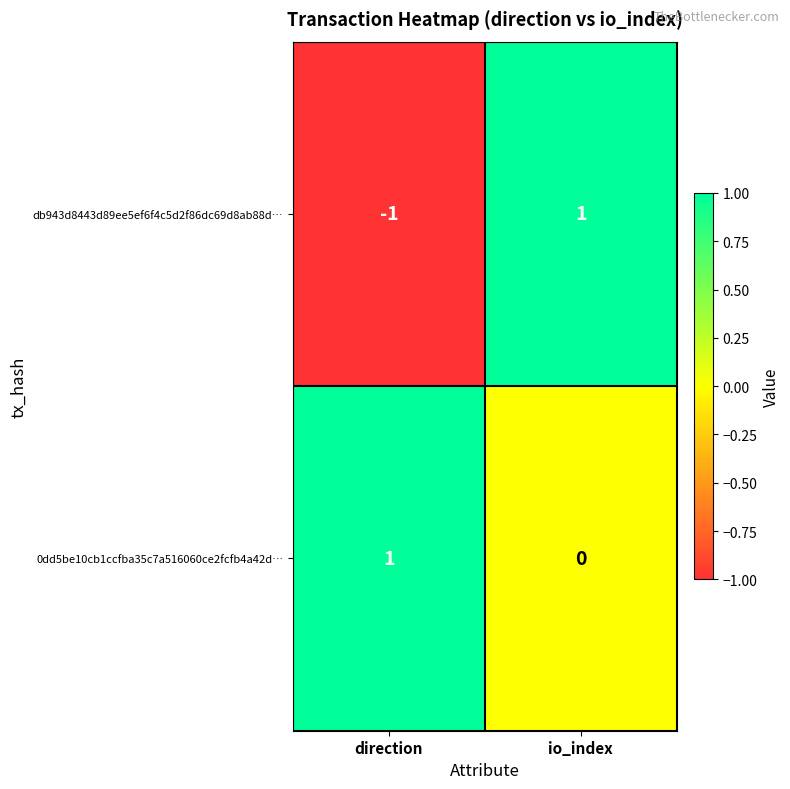

Which category has the lowest value across all series?

direction